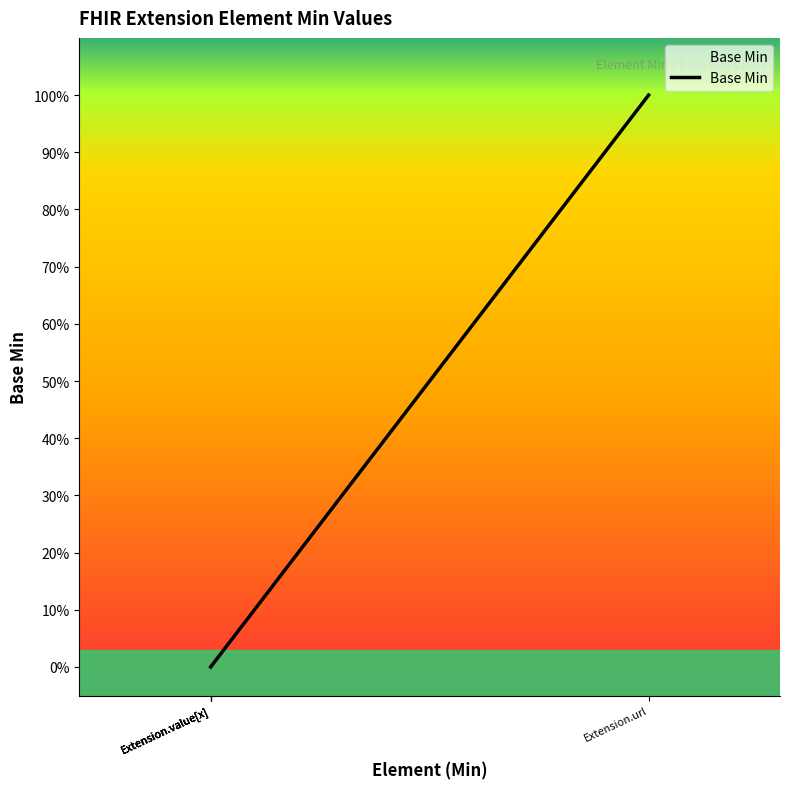

How many positive values are there?

1